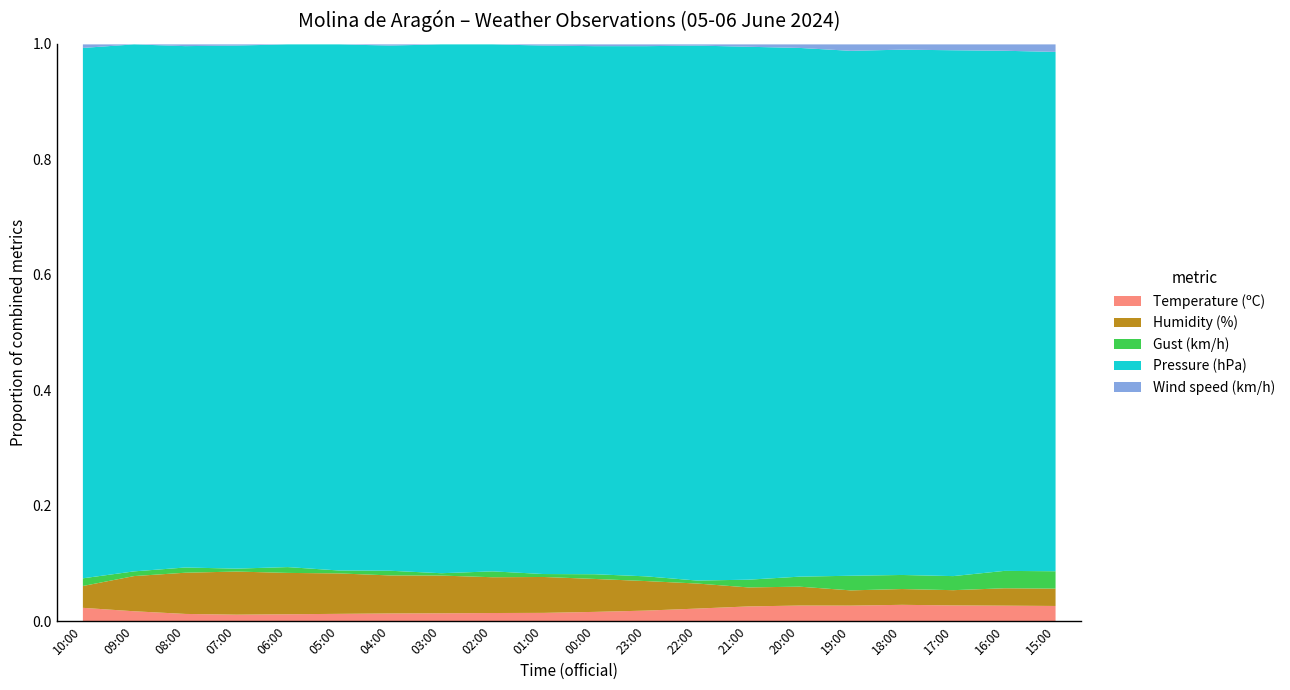

How many Wind speed (km/h) values are between 0 and 1?

20